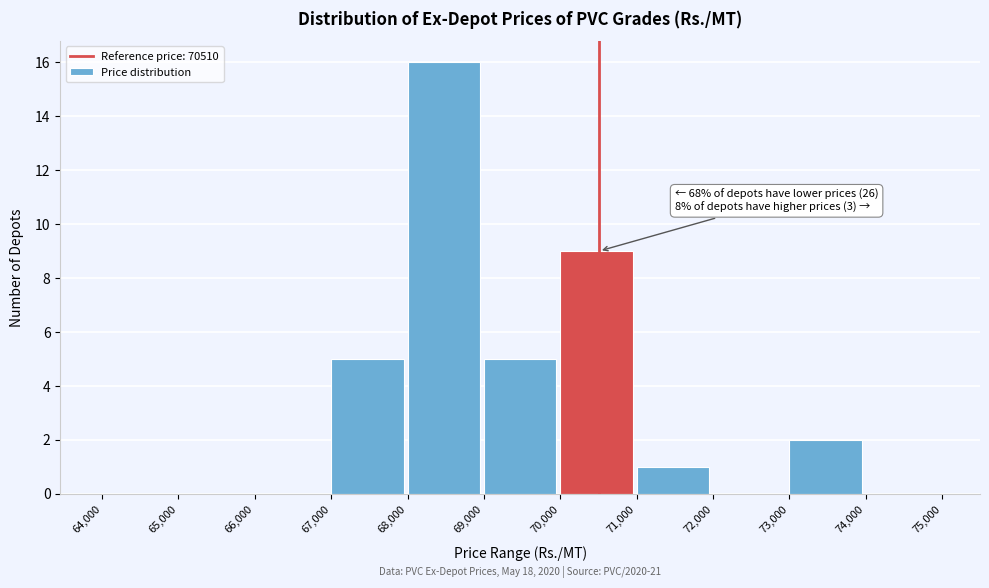

Over which range of the x-axis is the bar tallest?

68,000 to 69,000